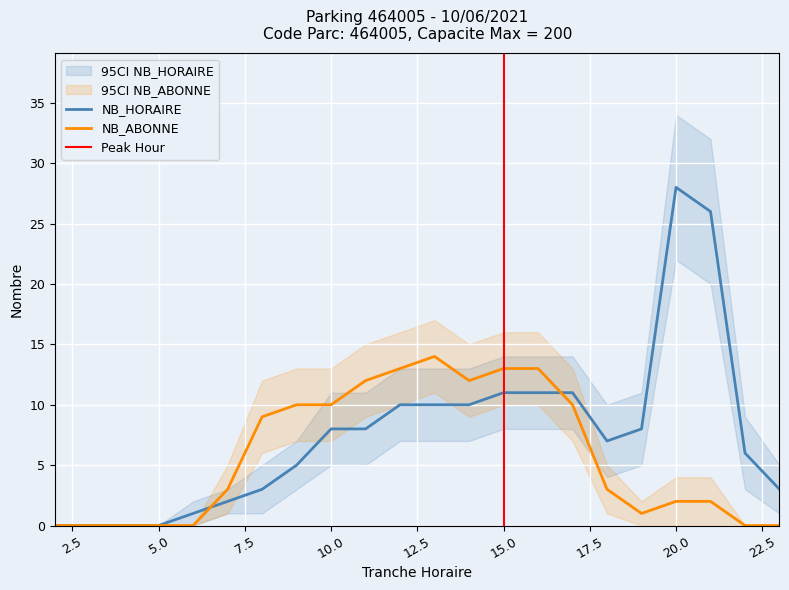

Which category has the highest value across all series?

20